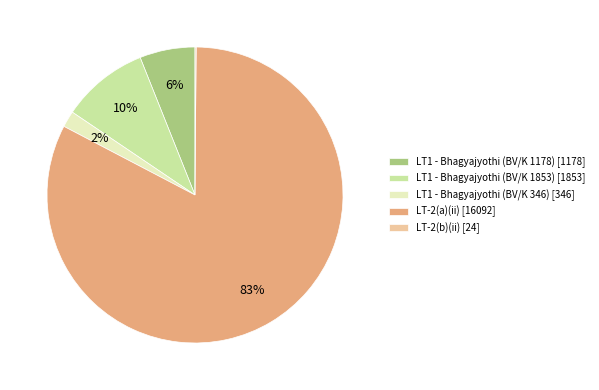

Is the sum of LT-2(a)(ii) [16092] and LT1 - Bhagyajyothi (BV/K 1178) [1178] greater than half?

Yes